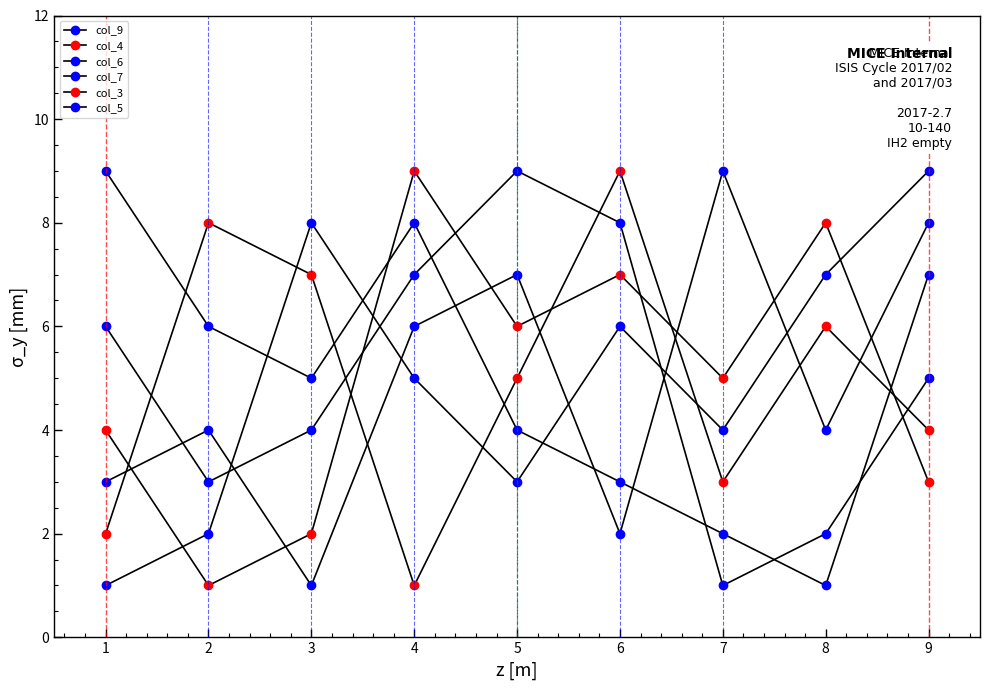

How many distinct data groups are displayed?

6